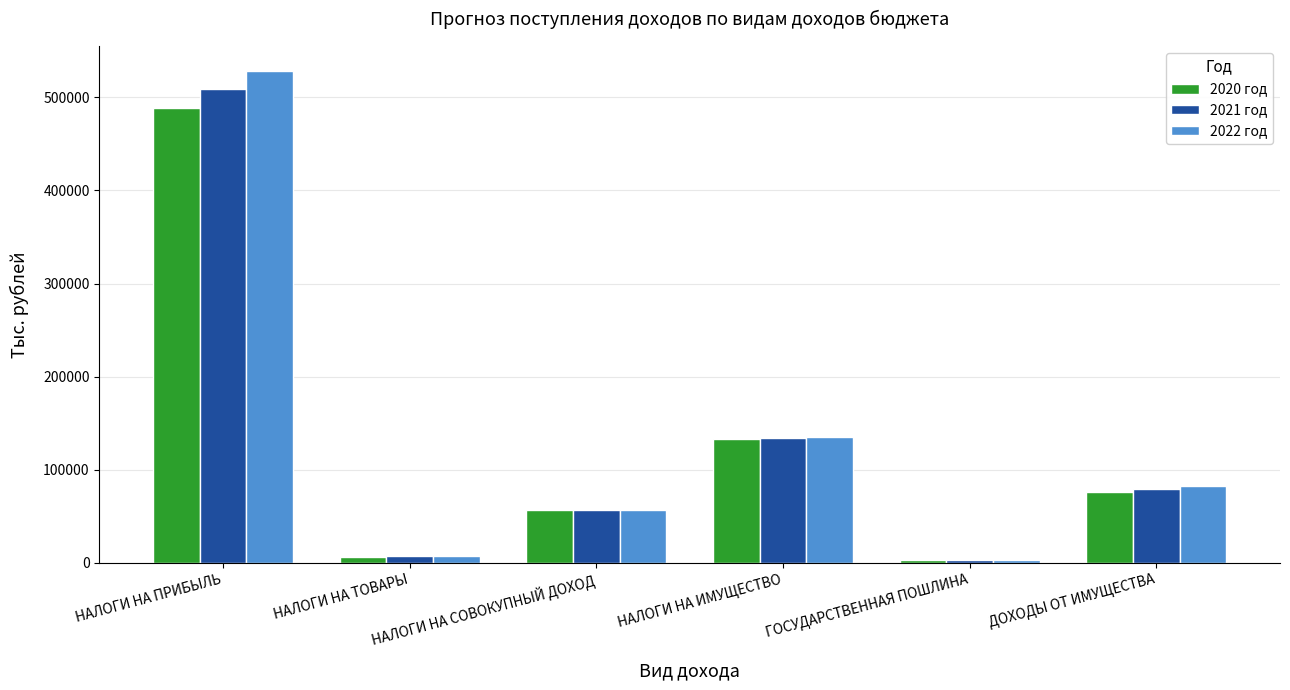

True or false: 2020 год has a value of 46852.6 at НАЛОГИ НА ИМУЩЕСТВО.

False